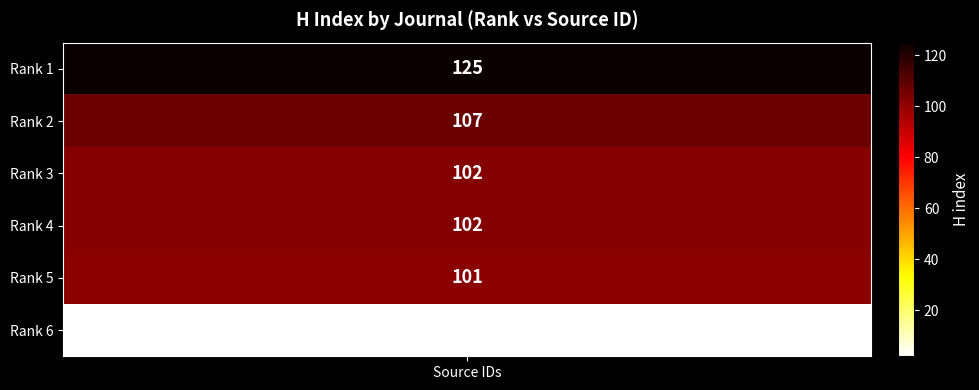

What is the difference between the second highest and minimum values?

105